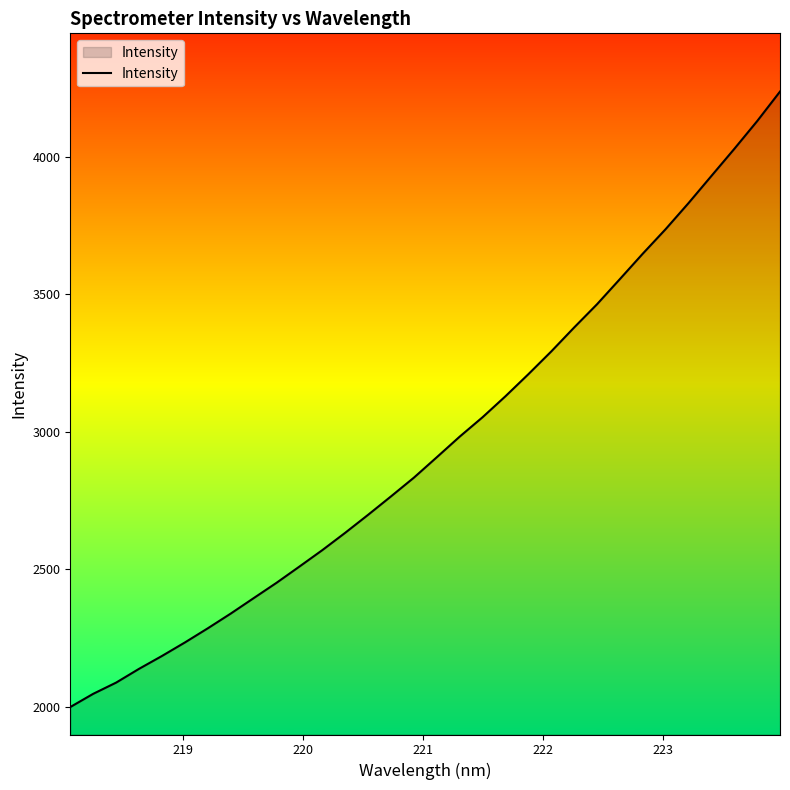

What is the minimum value shown in the chart?

1998.7